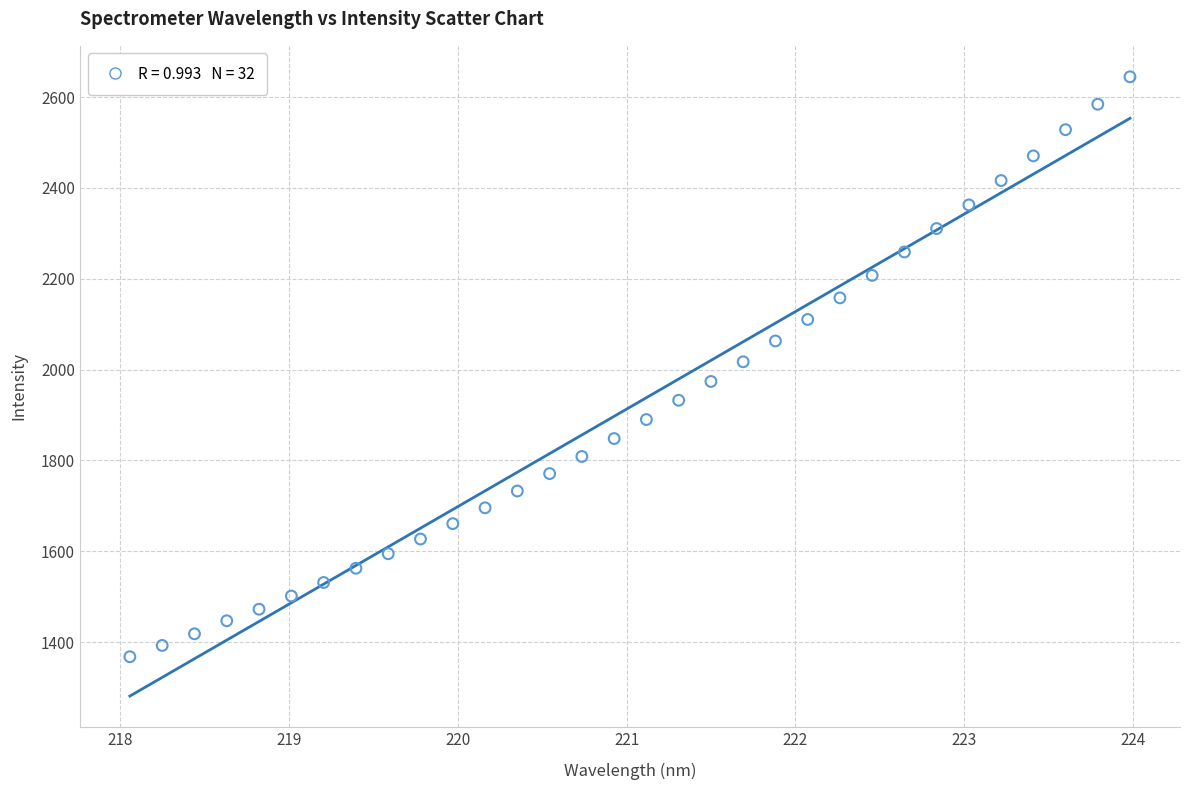

What is the range of Y values (max minus min)?

1276.9